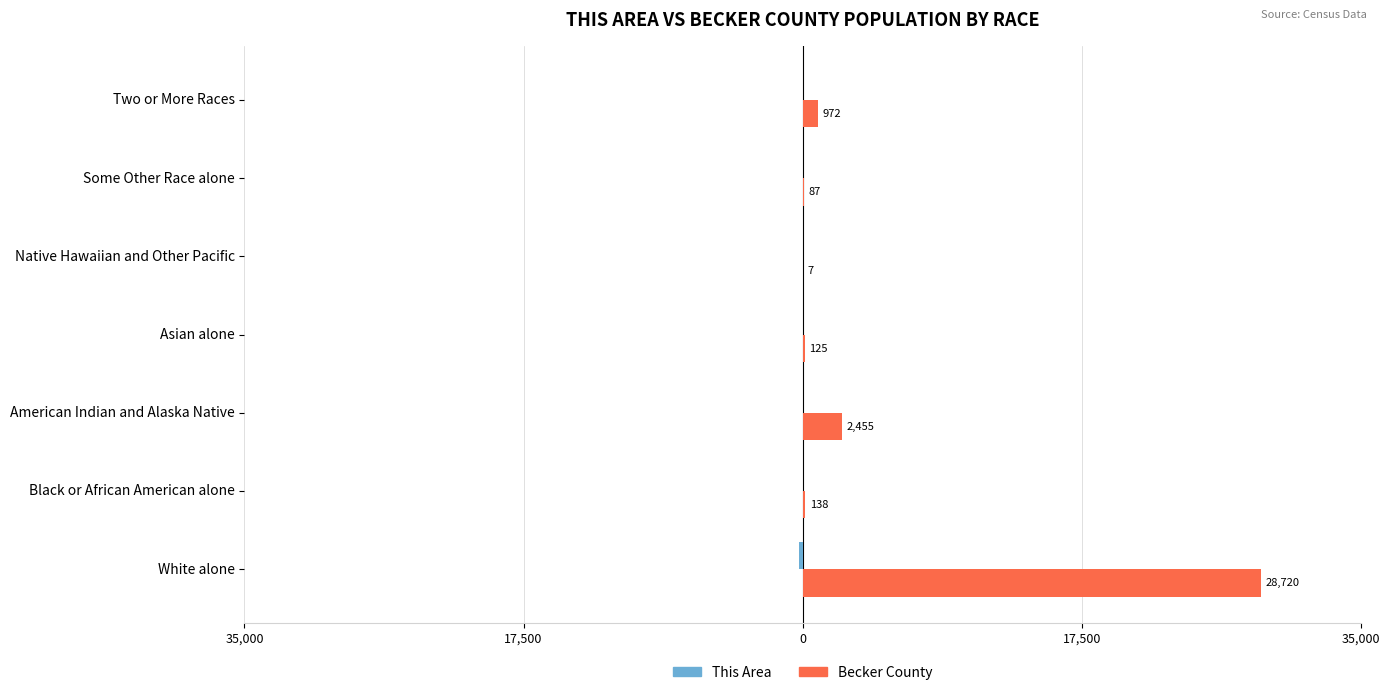

How many groups of bars are there?

7